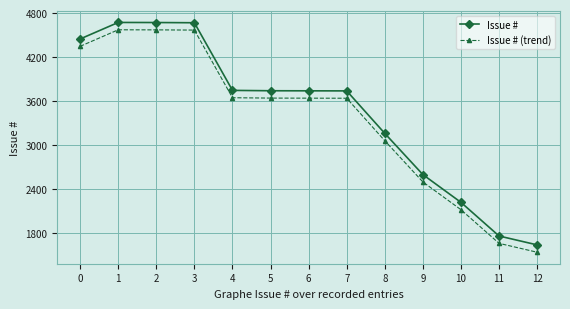

What is the minimum value for Issue #?

1643